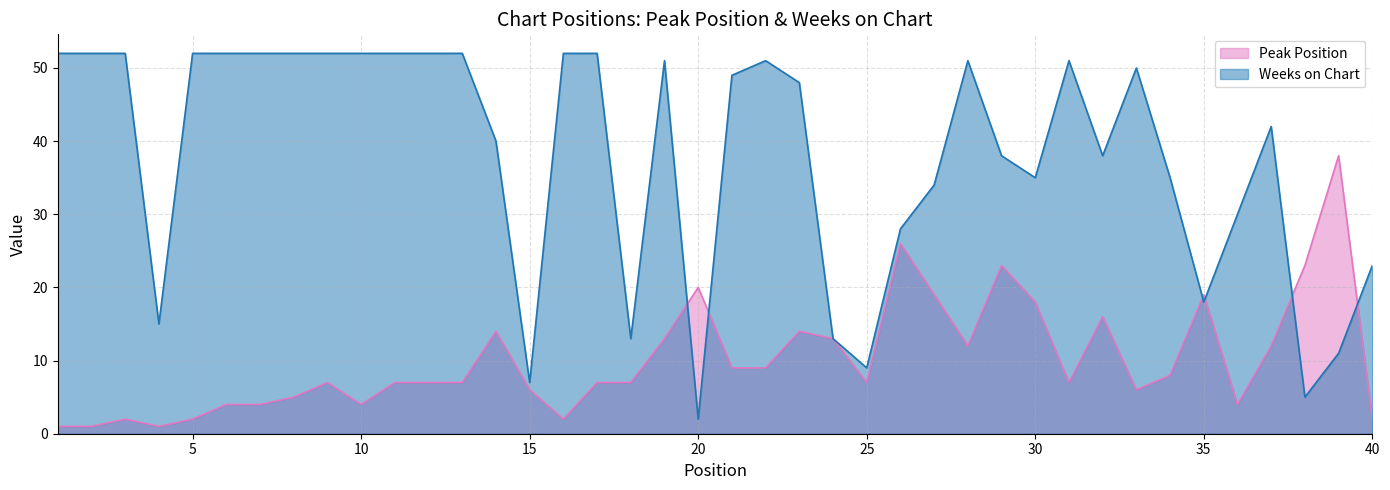

What is the maximum value shown in the chart?

52